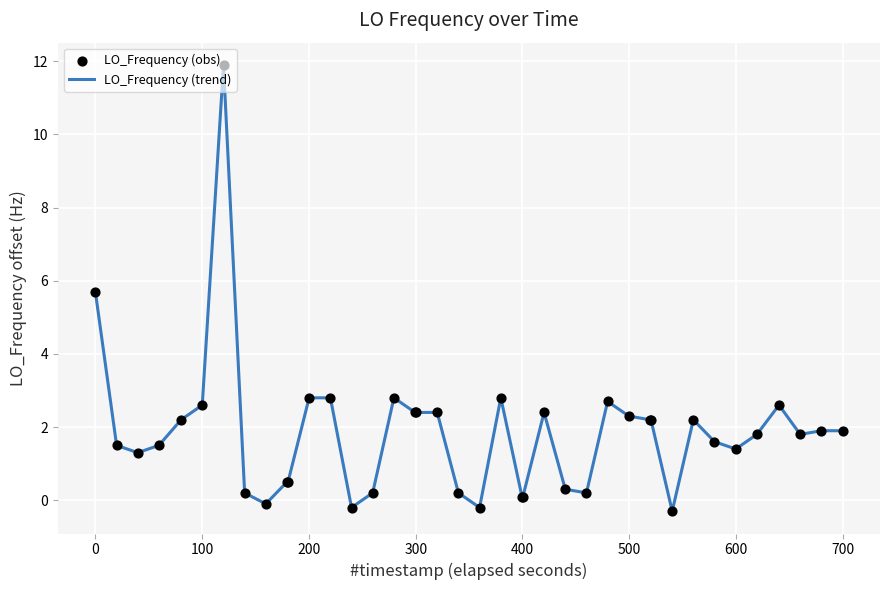

What is the minimum value shown in the chart?

-0.3